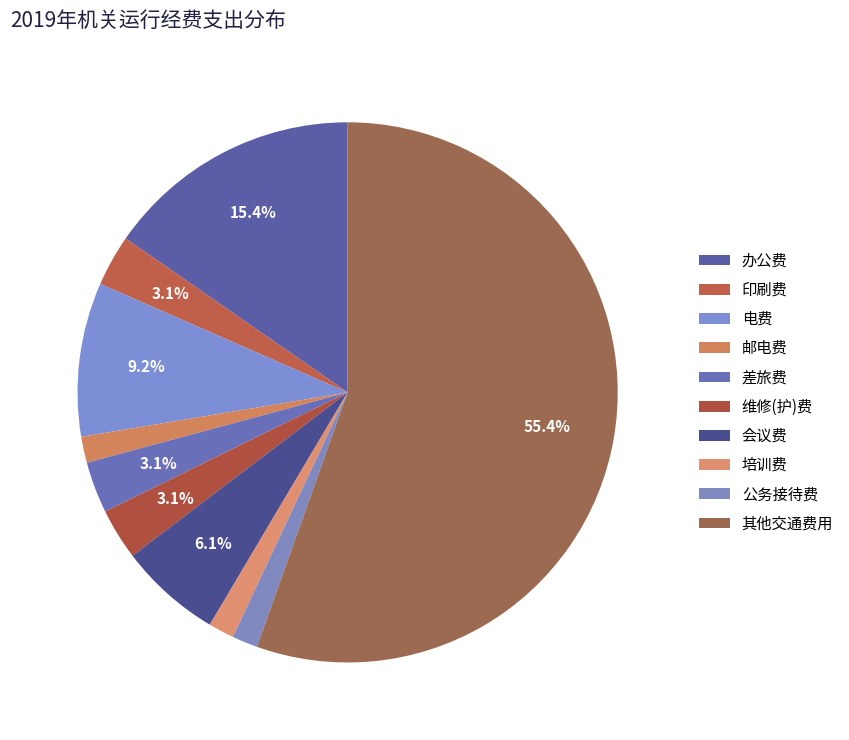

How many segments does this pie chart have?

10